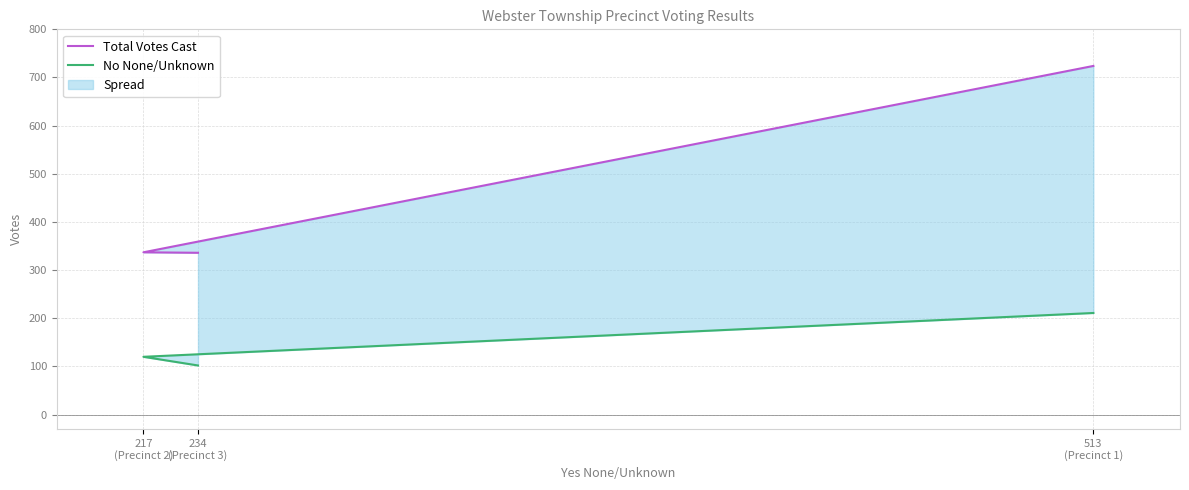

Rank the categories by Total Votes Cast value from lowest to highest.

234
(Precinct 3), 217
(Precinct 2), 513
(Precinct 1)